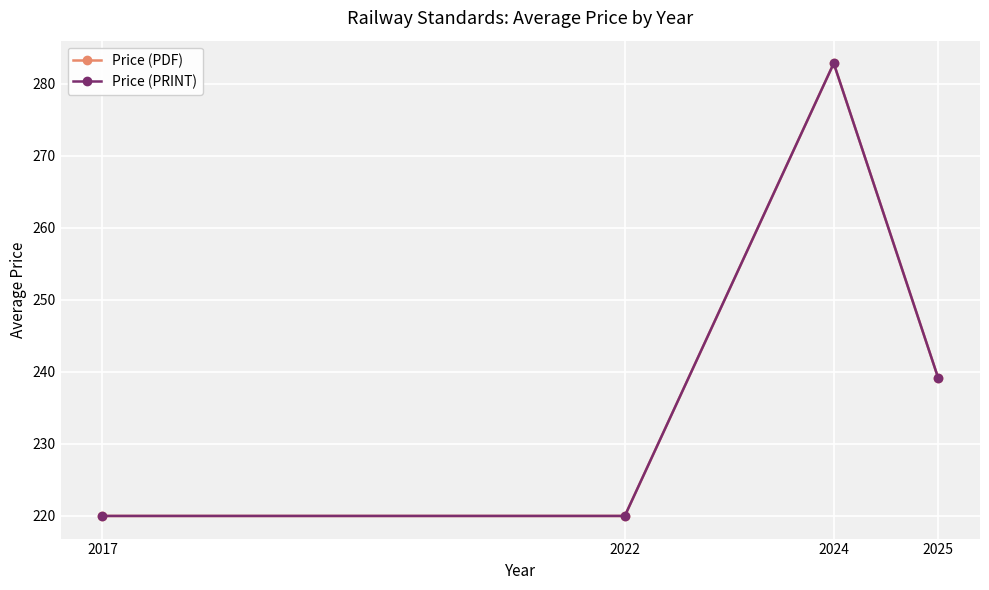

In Price (PDF), how many points are higher than both neighbors (excluding endpoints)?

1